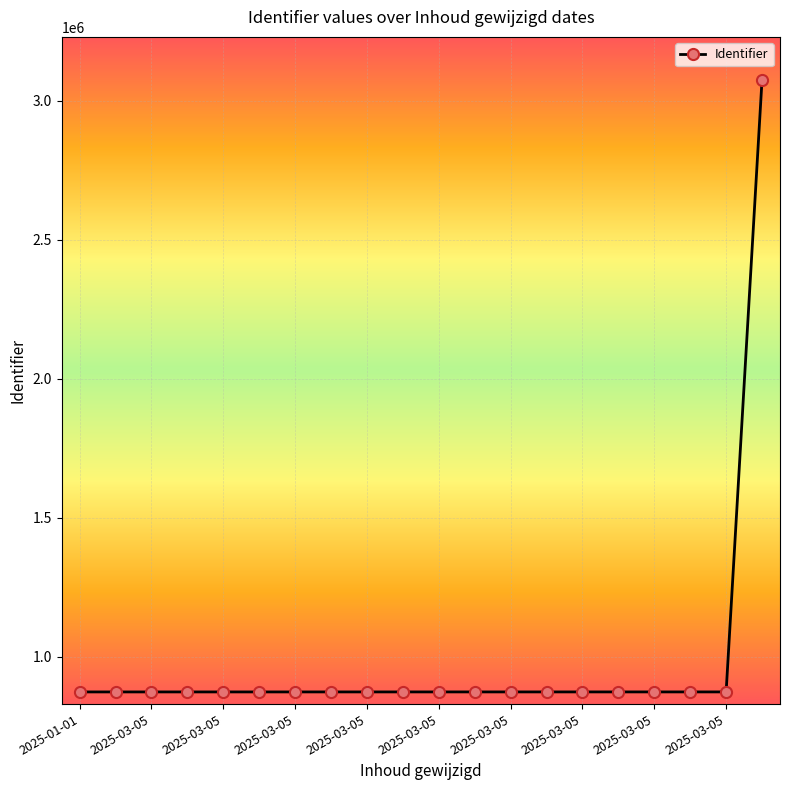

What is the difference between the maximum and minimum values?

2201822